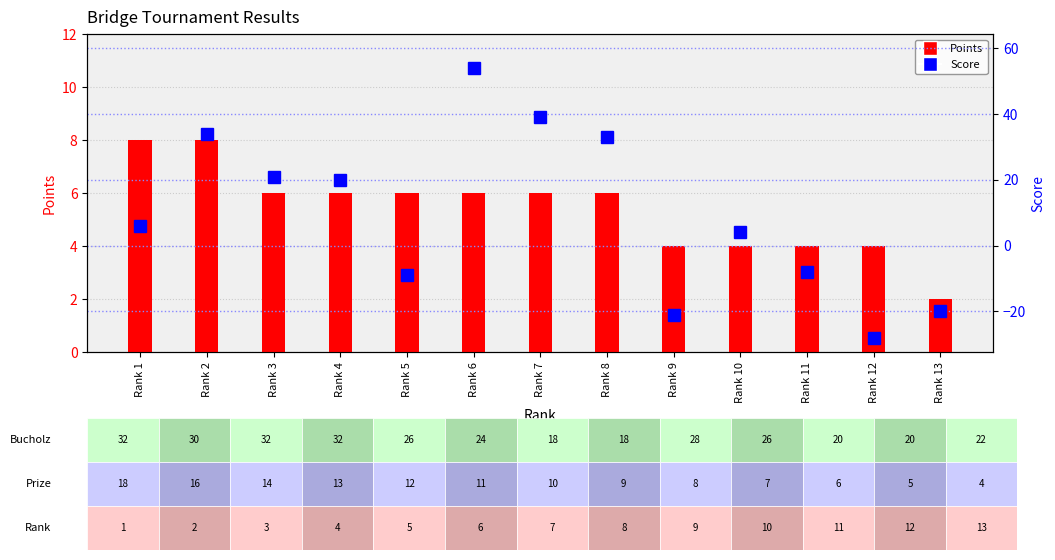

What is the value of the Score bar at the 9th from the left?

-21